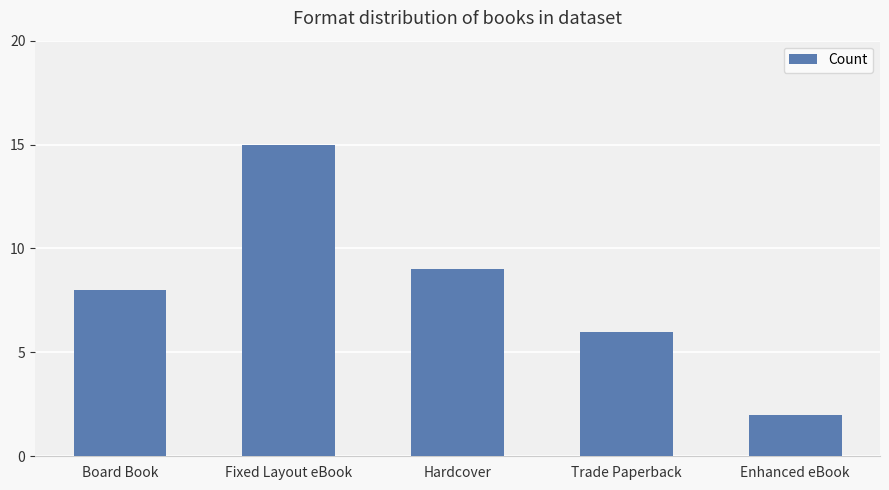

Are the bars grouped side by side (vs. stacked)?

No